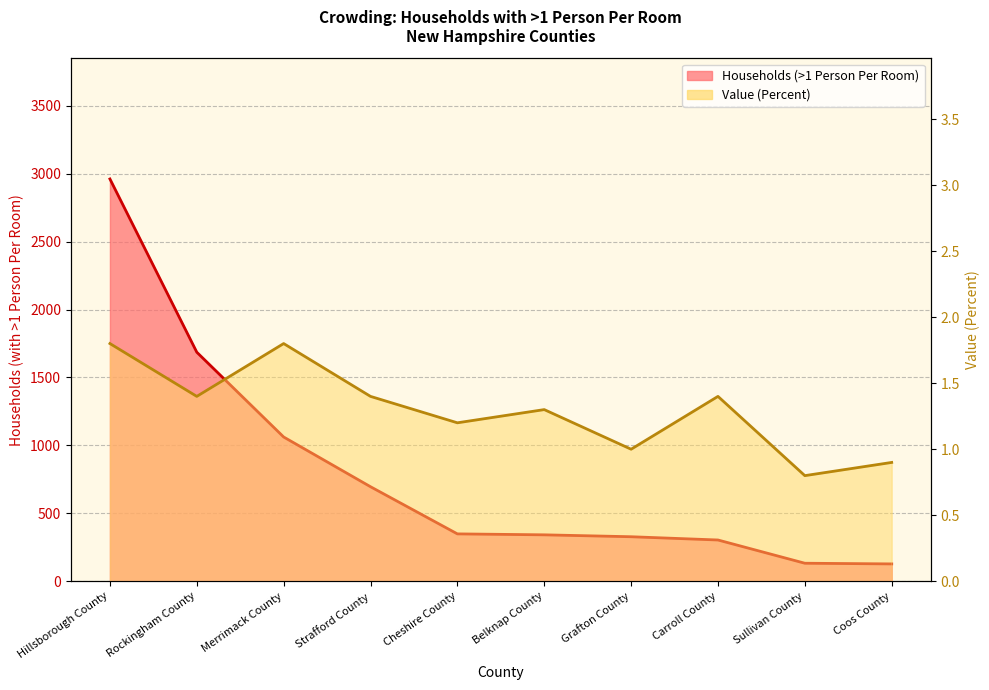

Count the number of categories in the chart.

10